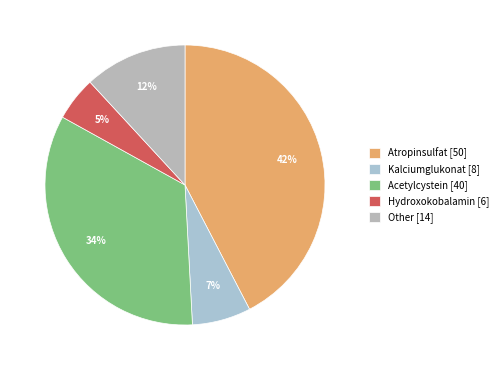

Does any single category account for the majority?

No